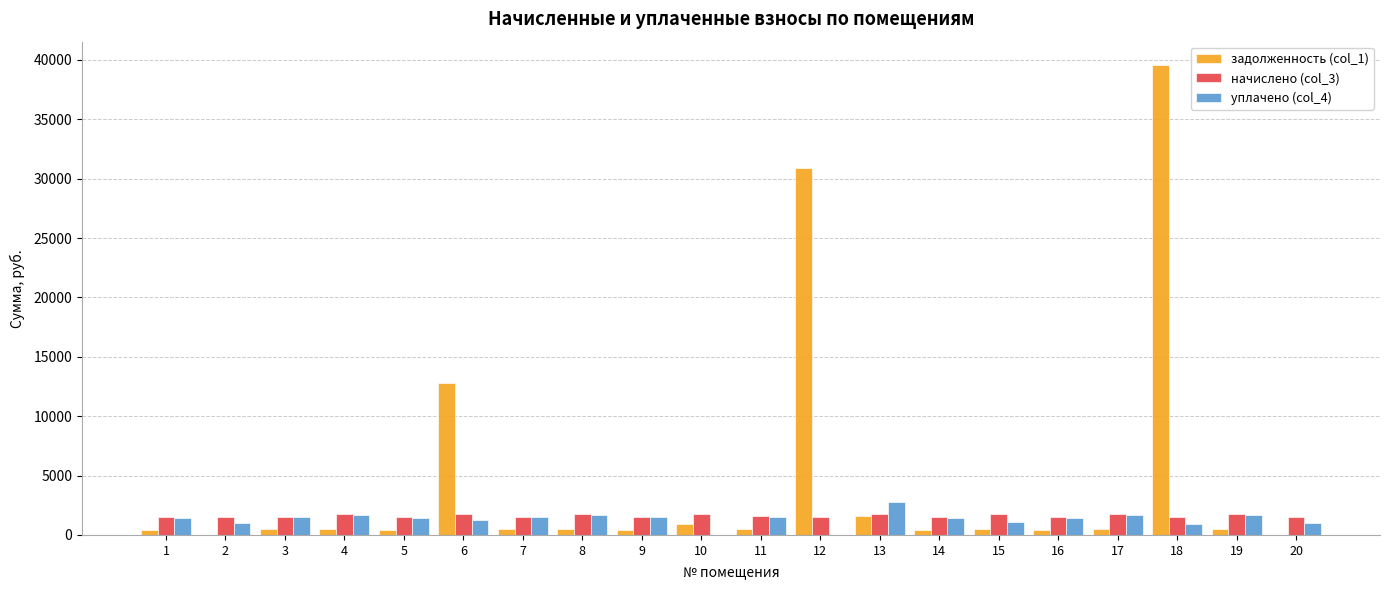

What are all the series names shown in the legend?

задолженность (col_1), начислено (col_3), уплачено (col_4)